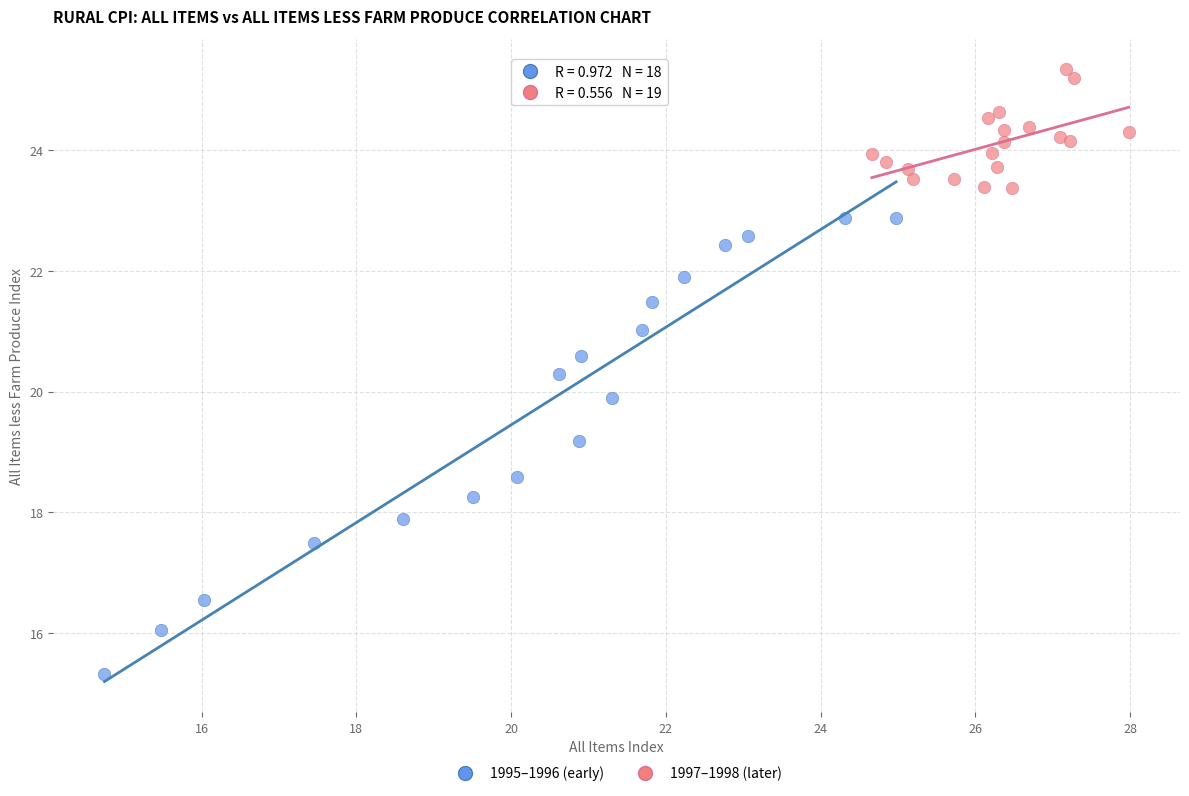

Which series contains the highest Y value?

1997–1998 (later)